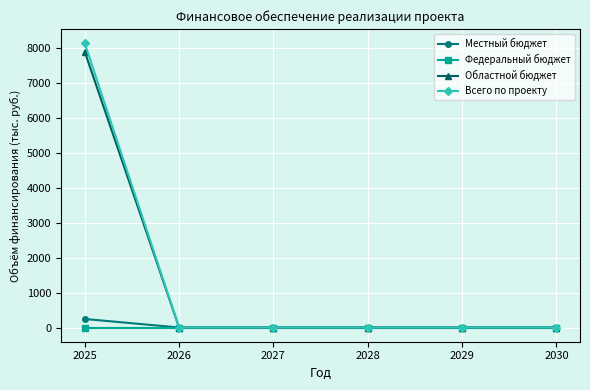

What is the maximum value shown in the chart?

8144.3